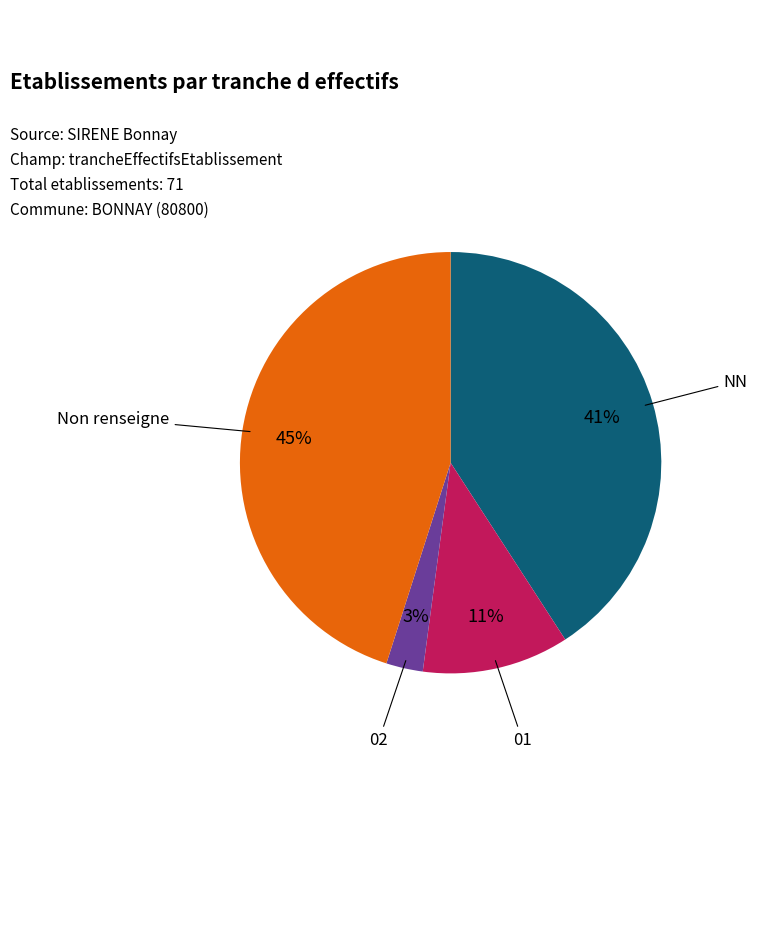

Count the number of slices in the pie.

4